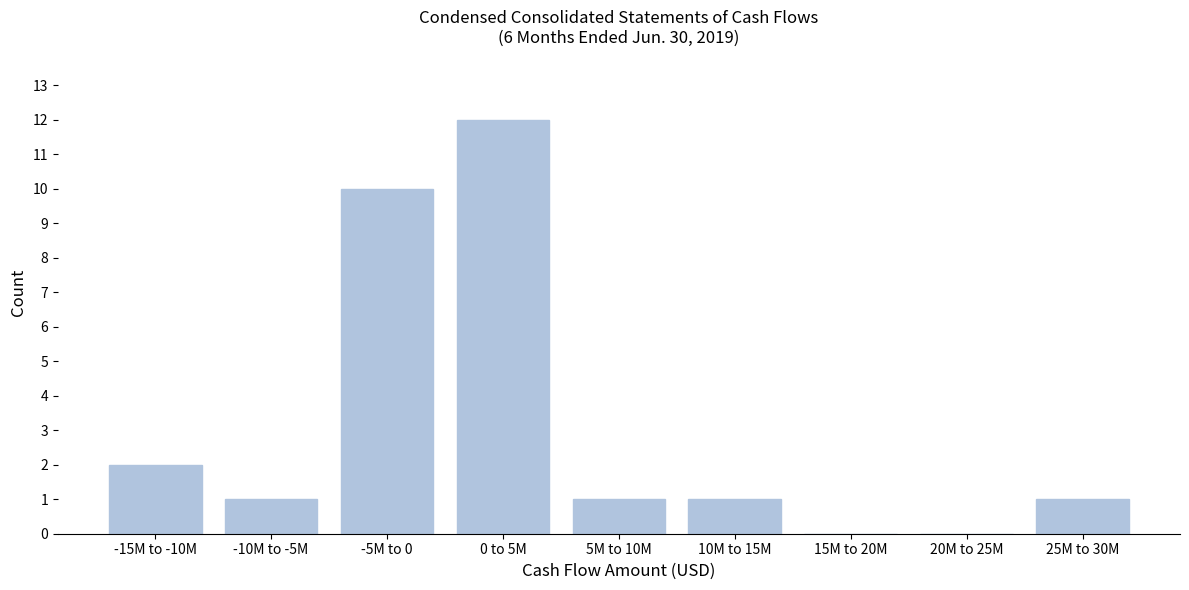

Reading left to right, list all the values displayed in this chart.

-15M to -10M=2	-10M to -5M=1	-5M to 0=10	0 to 5M=12	5M to 10M=1	10M to 15M=1	15M to 20M=0	20M to 25M=0	25M to 30M=1